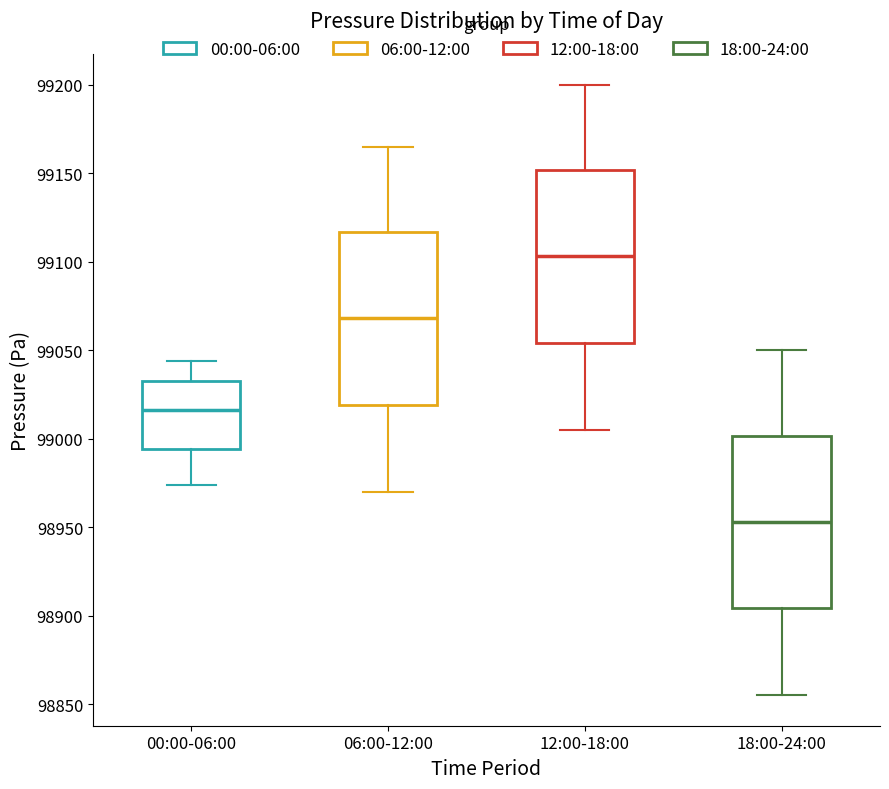

Reading left to right, transcribe this box plot: for each box, give where its median line is, the range the box spans, and where its two whiskers end, as read against the y-axis. The values are not printed on the chart, so give them approximately, as read against the axis.

00:00-06:00: median 99015, box 98995 to 99035, whiskers 98975 to 99045
06:00-12:00: median 99070, box 99020 to 99115, whiskers 98970 to 99165
12:00-18:00: median 99105, box 99055 to 99150, whiskers 99005 to 99200
18:00-24:00: median 98955, box 98905 to 99000, whiskers 98855 to 99050